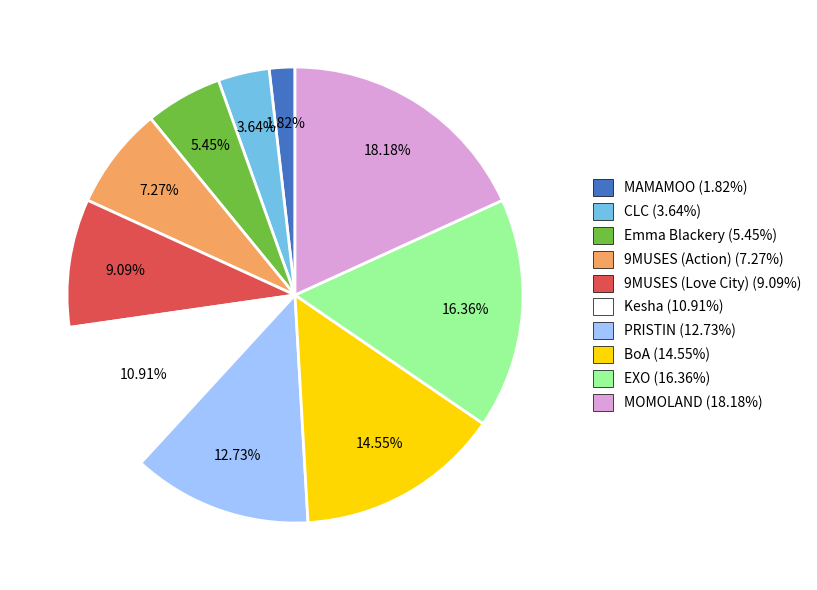

To the nearest percent, what is the difference between the BoA and Kesha slice percentages?

4%